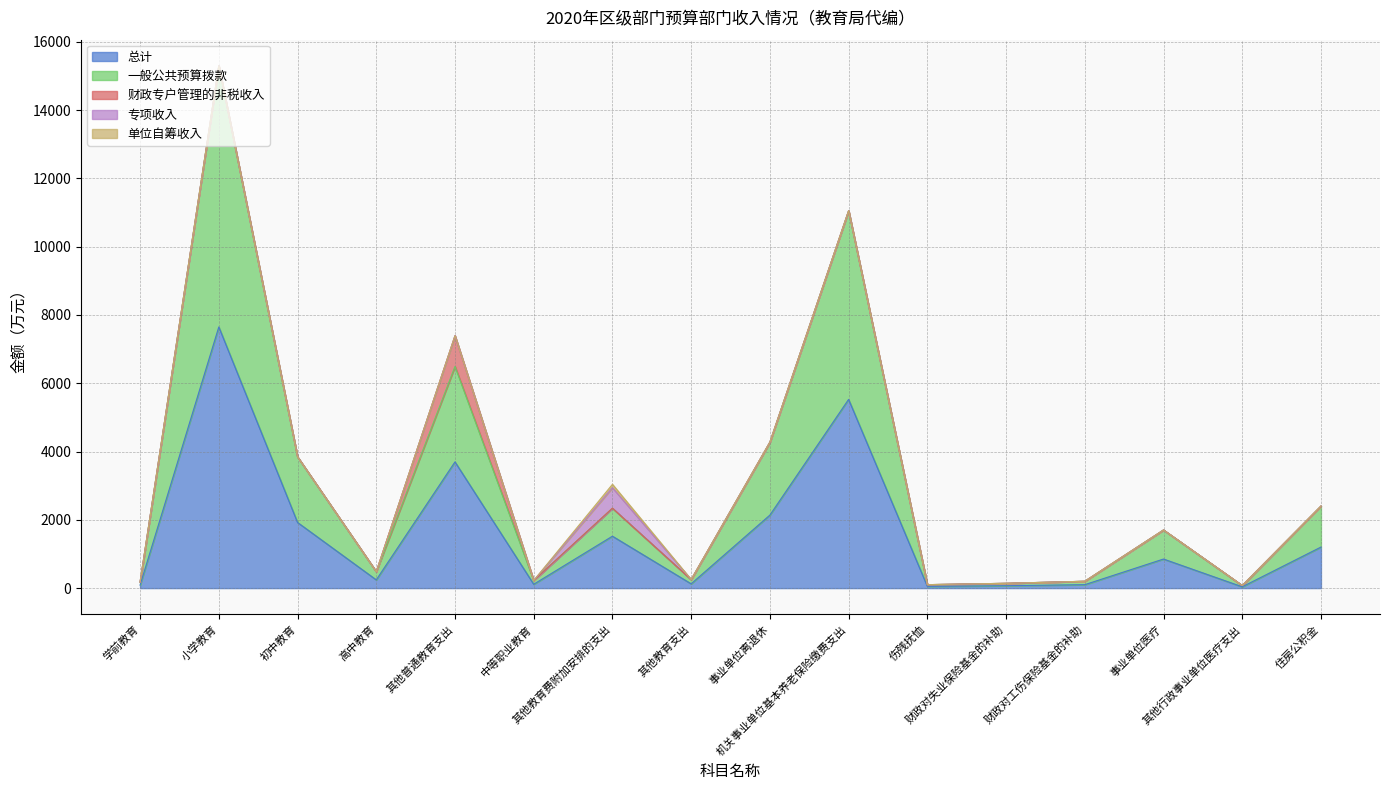

At how many categories does at least one series exceed 302?

8